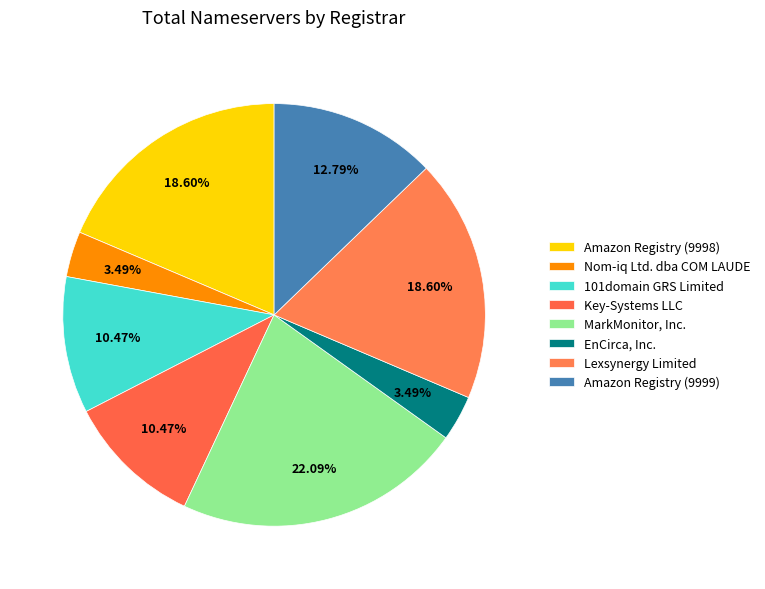

What is the smallest slice in the pie chart?

Nom-iq Ltd. dba COM LAUDE